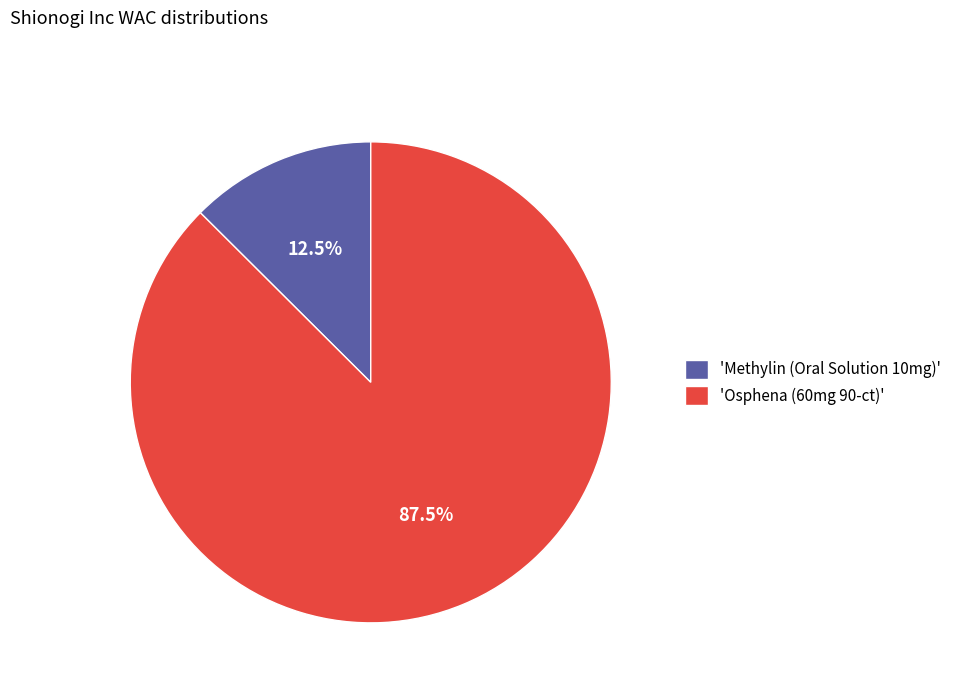

Which category accounts for the majority?

'Osphena (60mg 90-ct)'